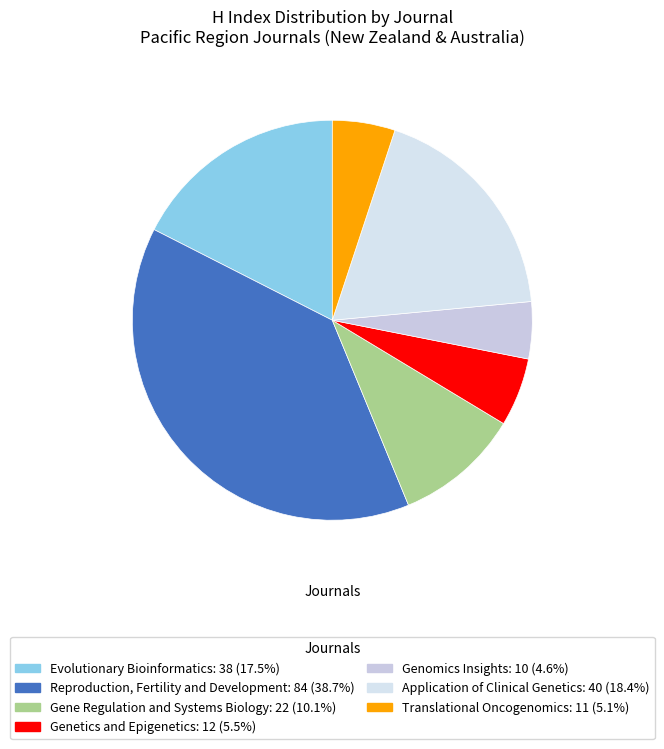

What is the change in value from Genetics and Epigenetics to Application of Clinical Genetics?

+28